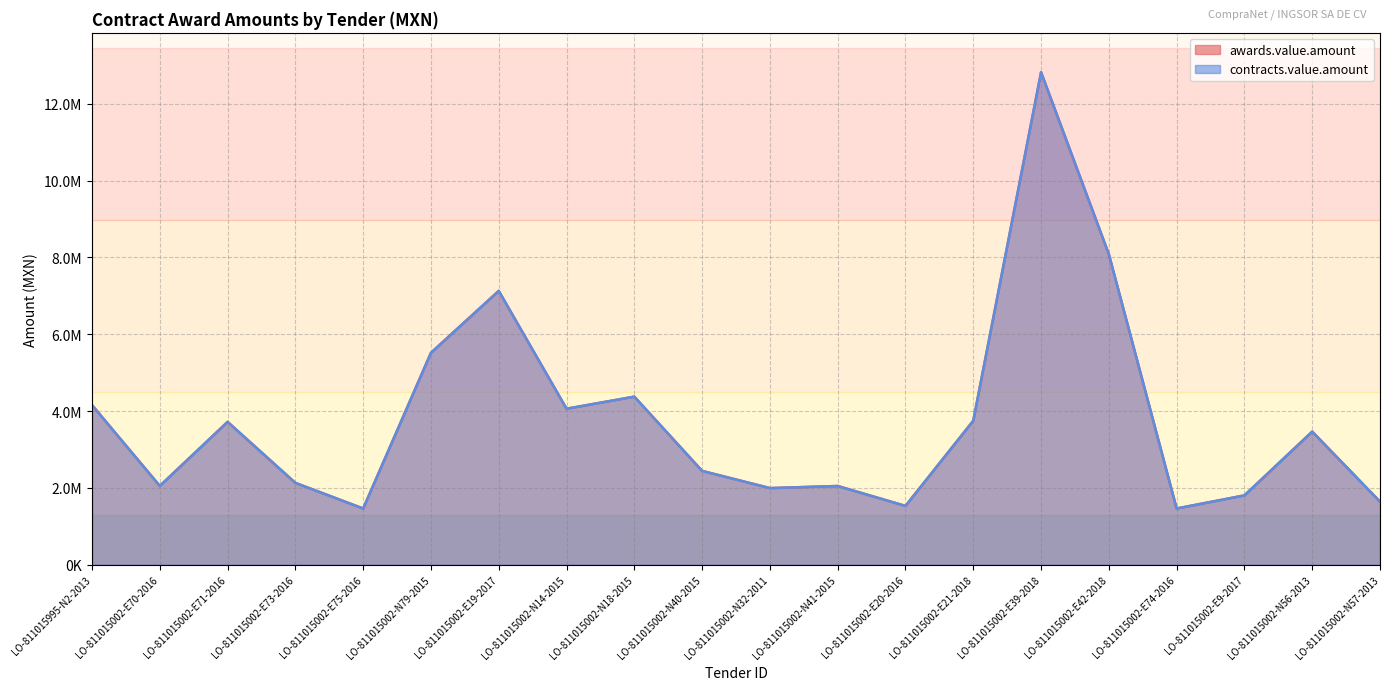

True or false: awards.value.amount has more than 0 interior local peaks.

True